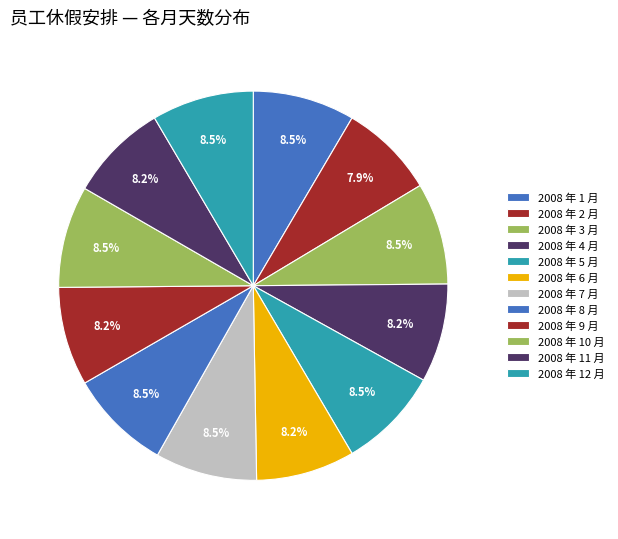

To the nearest percent, what is the difference between the largest and smallest slice percentages?

1%